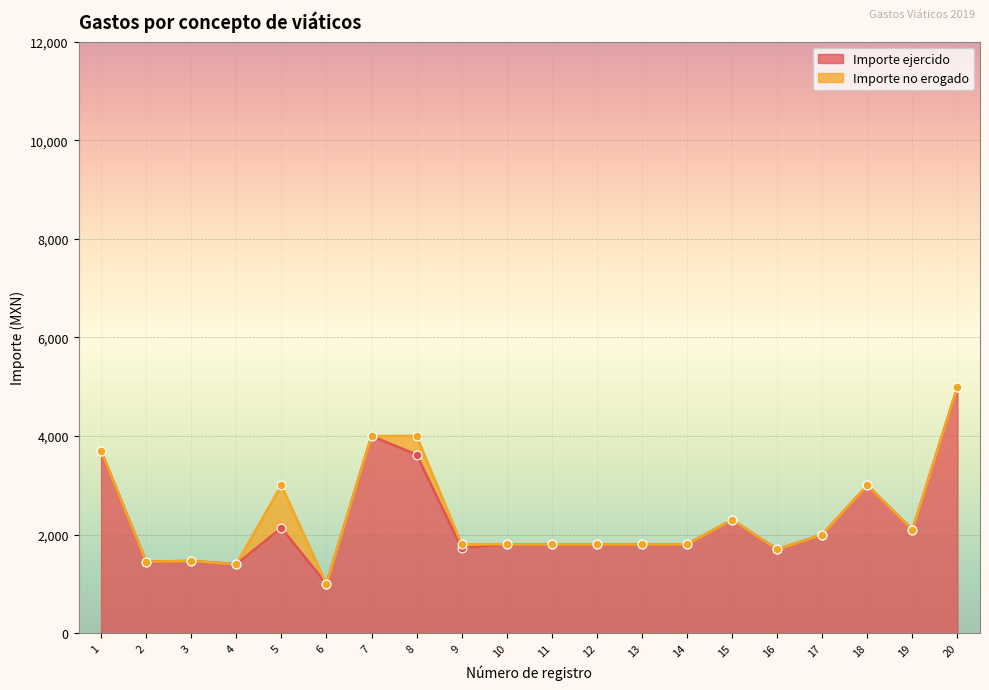

Which has a higher value, 19 or 5?

5